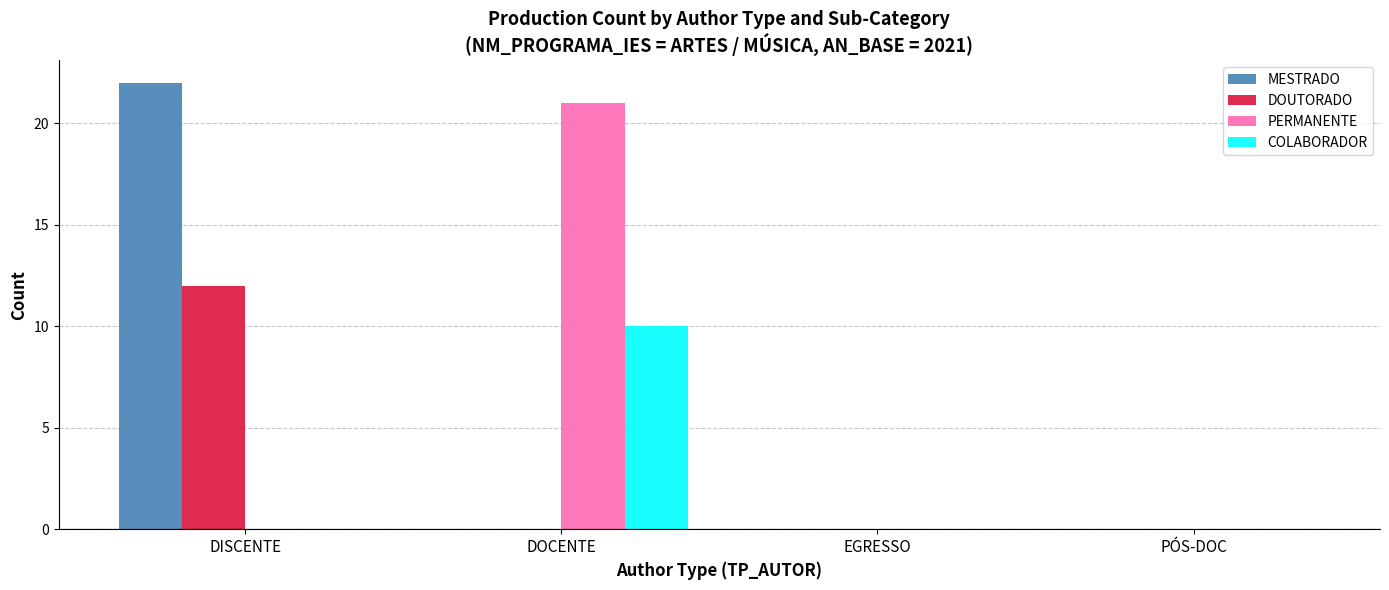

How many groups of bars are there?

4